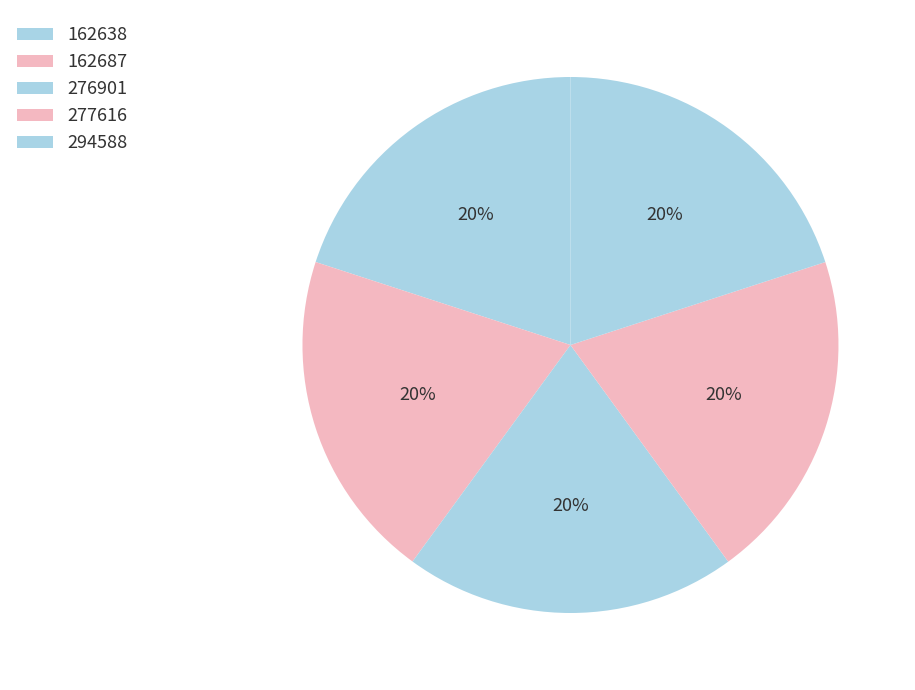

What percentage is NOT represented by 276901?

80.0%